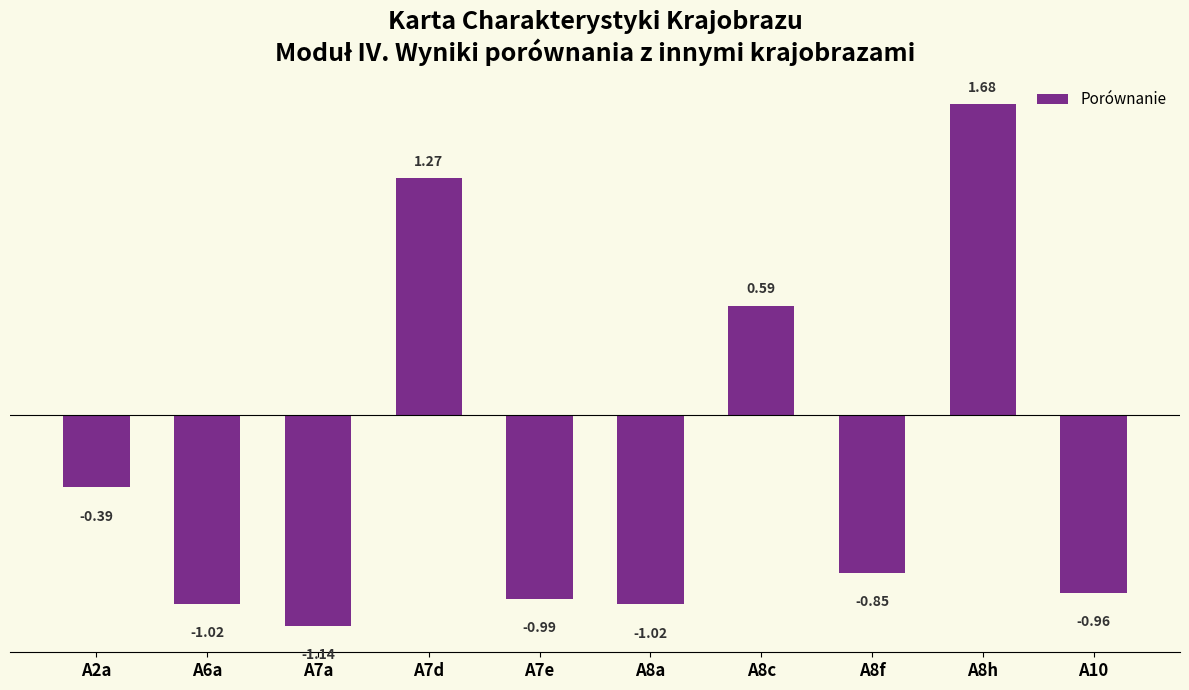

What is the difference between the maximum and minimum values?

2.8